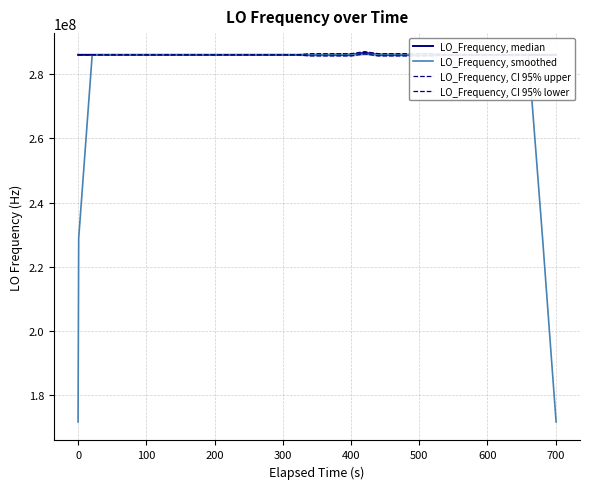

What is the maximum value for LO_Frequency, smoothed?

286174141.5